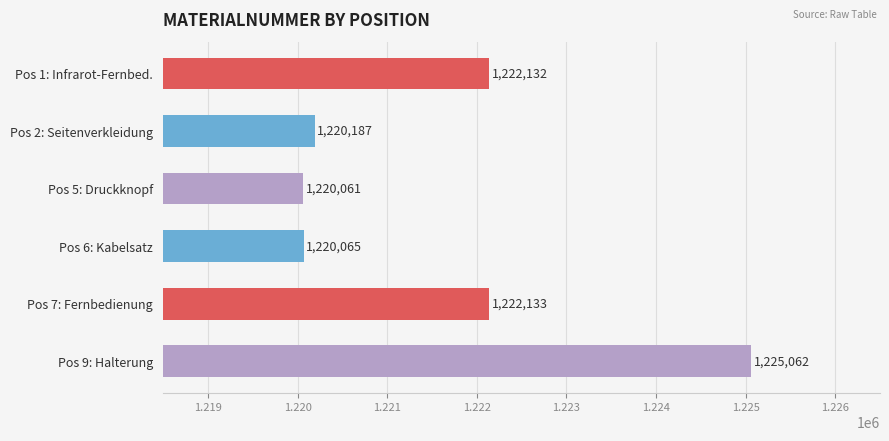

Are the bars horizontal?

Yes